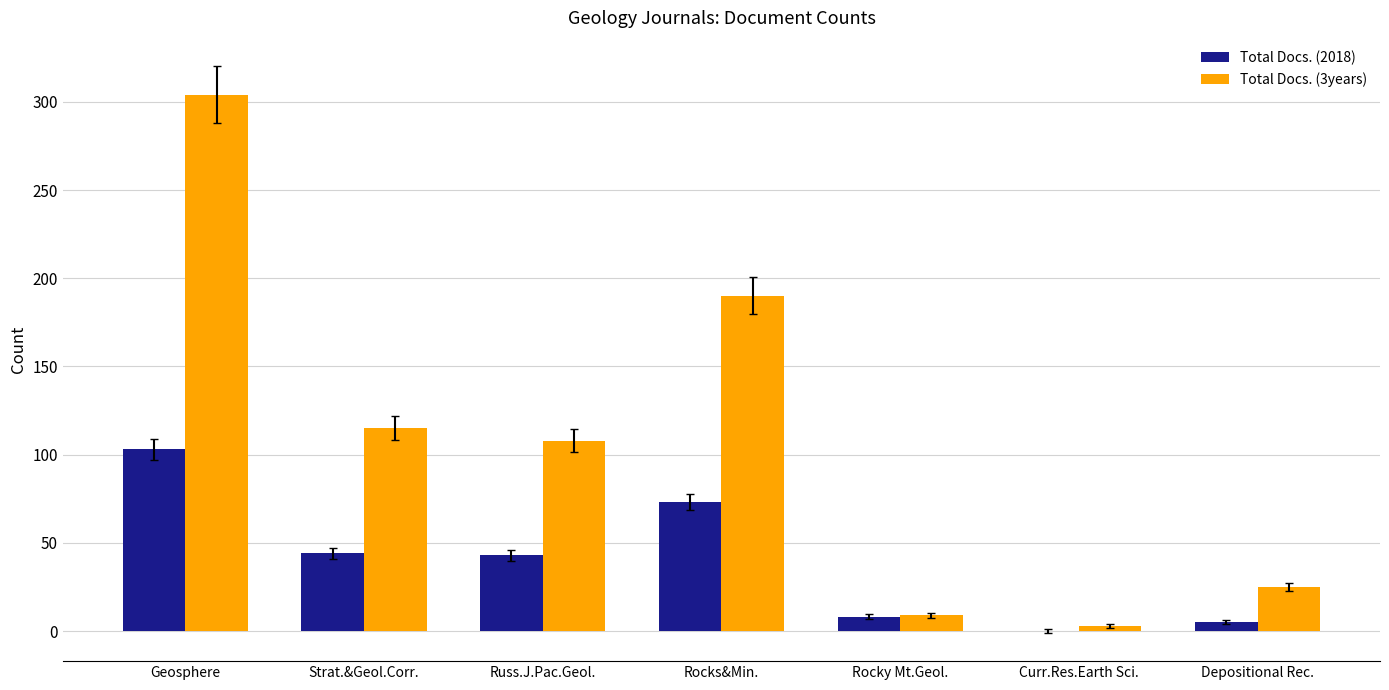

What is the total value across all series at Rocky Mt.Geol.?

17